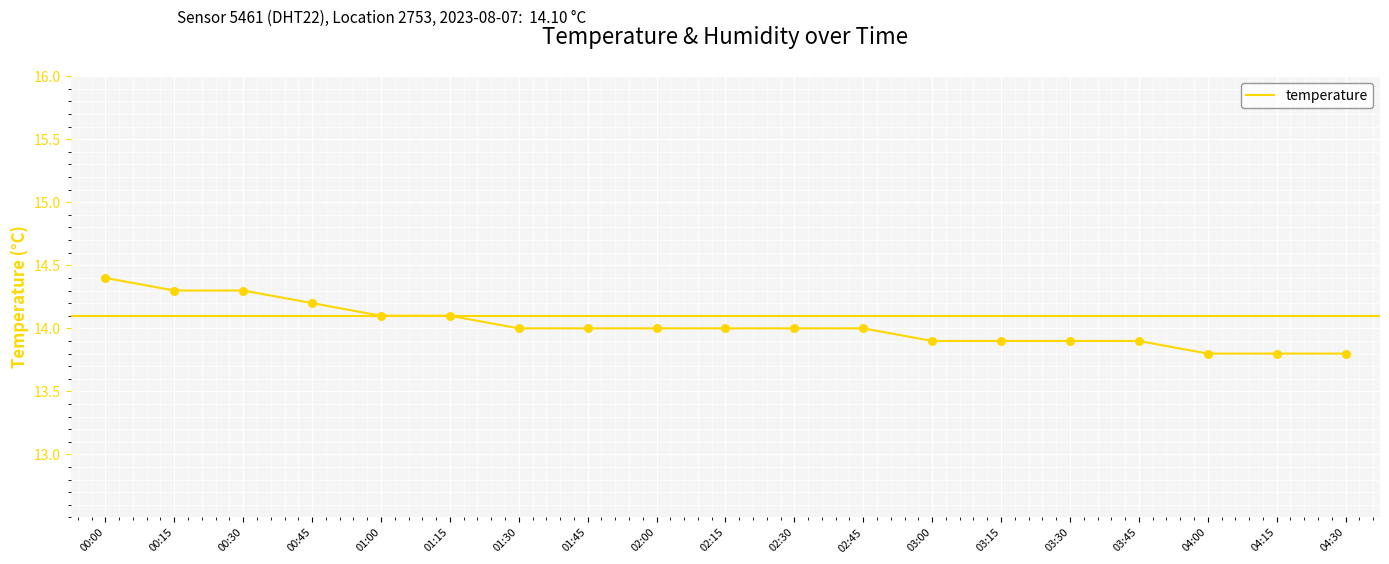

Which has a higher value, 01:15 or 04:15?

01:15